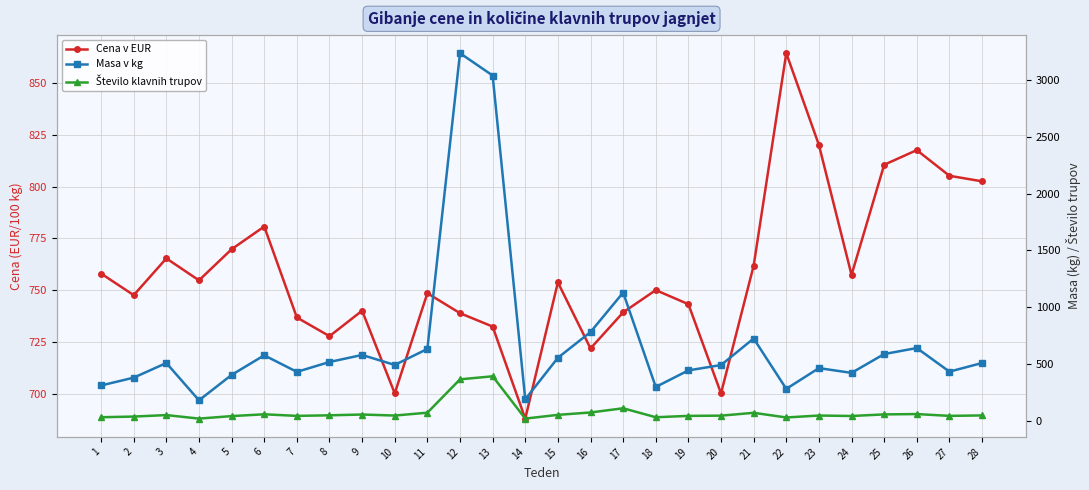

Reading right to left, what are all the values shown in this chart?

Cena v EUR: 28=802.7	27=805.3	26=817.8	25=810.7	24=757.4	23=820.3	22=864.7	21=761.8	20=700.1	19=743.2	18=750.0	17=739.2	16=721.8	15=753.8	14=687.9	13=732.4	12=738.9	11=748.5	10=700.1	9=740.1	8=727.7	7=736.8	6=780.8	5=769.8	4=754.8	3=765.4	2=747.6	1=758.0
Masa v kg: 28=507.0	27=431.0	26=639.0	25=586.0	24=420.0	23=462.0	22=279.0	21=723.0	20=489.0	19=442.0	18=296.0	17=1128.0	16=780.0	15=553.0	14=187.0	13=3041.0	12=3238.0	11=631.0	10=490.0	9=578.0	8=516.0	7=429.0	6=575.0	5=402.0	4=178.0	3=507.0	2=378.0	1=309.0
Število klavnih trupov: 28=45.0	27=41.0	26=57.0	25=54.0	24=40.0	23=44.0	22=27.0	21=68.0	20=43.0	19=41.0	18=29.0	17=108.0	16=71.0	15=50.0	14=17.0	13=390.0	12=363.0	11=69.0	10=44.0	9=53.0	8=46.0	7=41.0	6=55.0	5=39.0	4=17.0	3=48.0	2=35.0	1=29.0